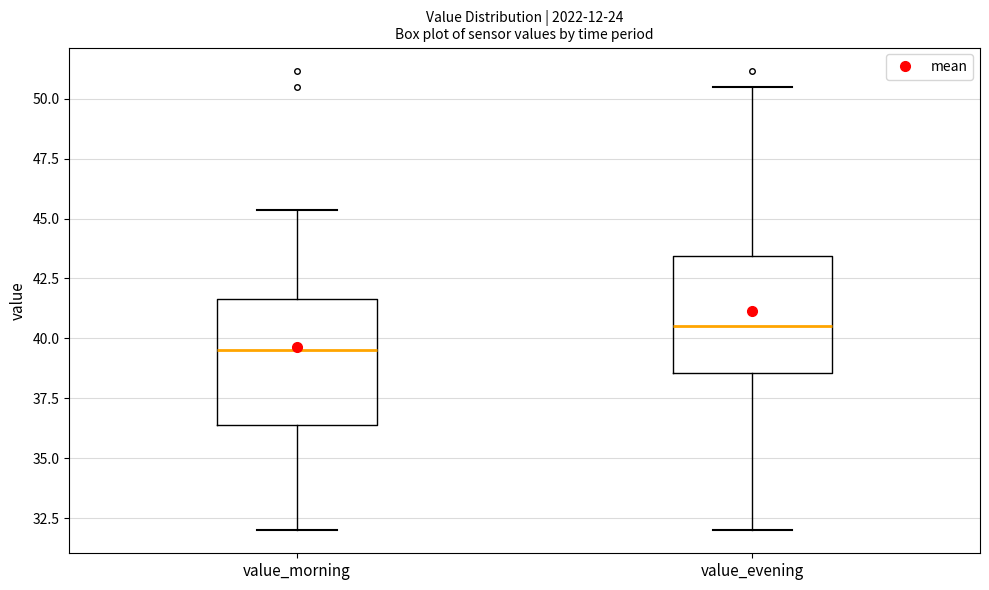

Reading left to right, read every box against the y-axis: the position of its median line, the range the box covers, and the ends of its whiskers. The values are not printed on the chart, so give them approximately, as read against the axis.

value_morning: median 39.5, box 36.5 to 41.5, whiskers 32.0 to 45.5
value_evening: median 40.5, box 38.5 to 43.5, whiskers 32.0 to 50.5